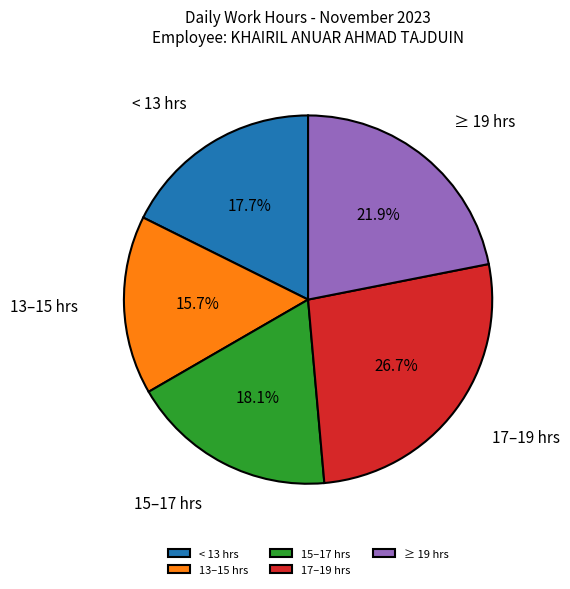

Does any single category account for the majority?

No